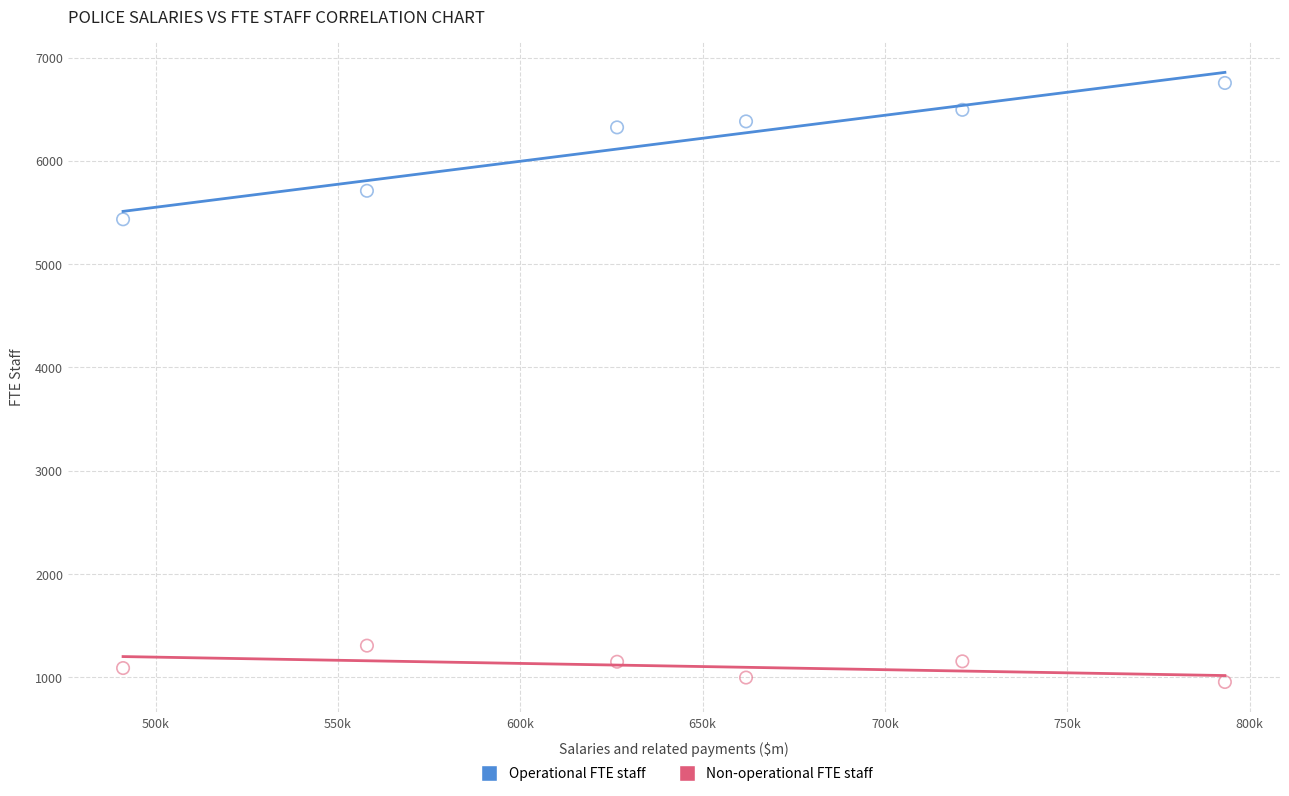

Across all data points, what is the range of Y values (max minus min)?

5800